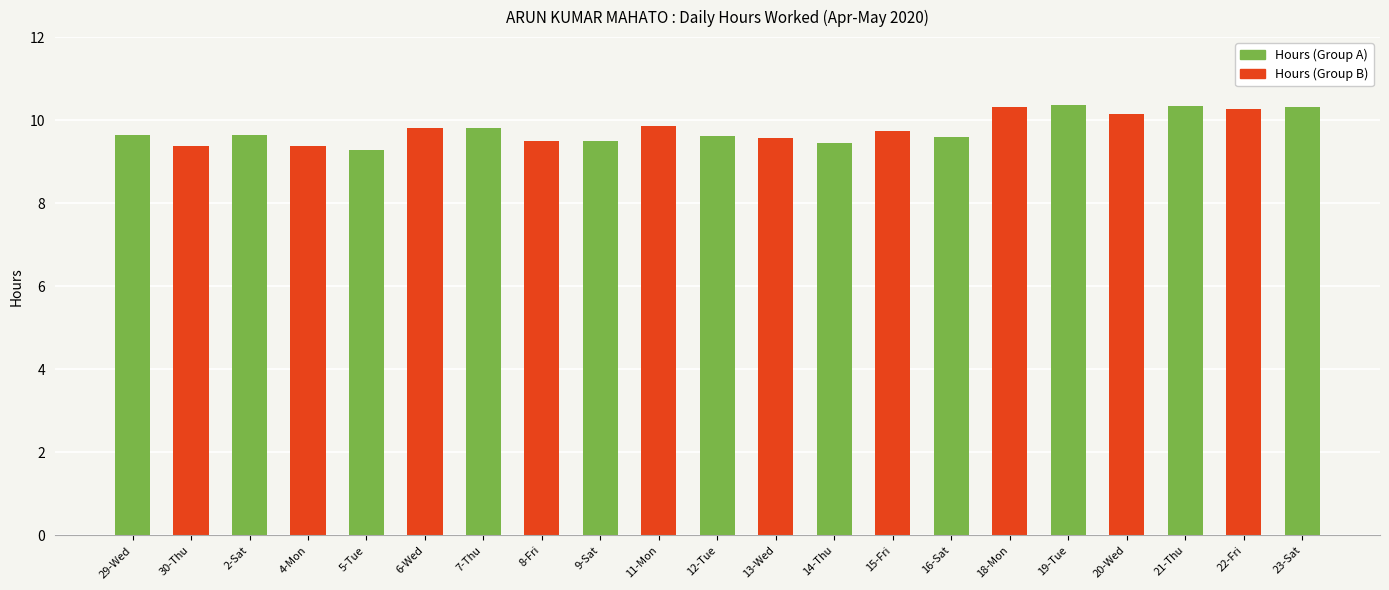

Reading left to right, what are all the values shown in this chart?

9.6	9.4	9.7	9.4	9.3	9.8	9.8	9.5	9.5	9.9	9.6	9.6	9.5	9.7	9.6	10.3	10.4	10.2	10.3	10.3	10.3